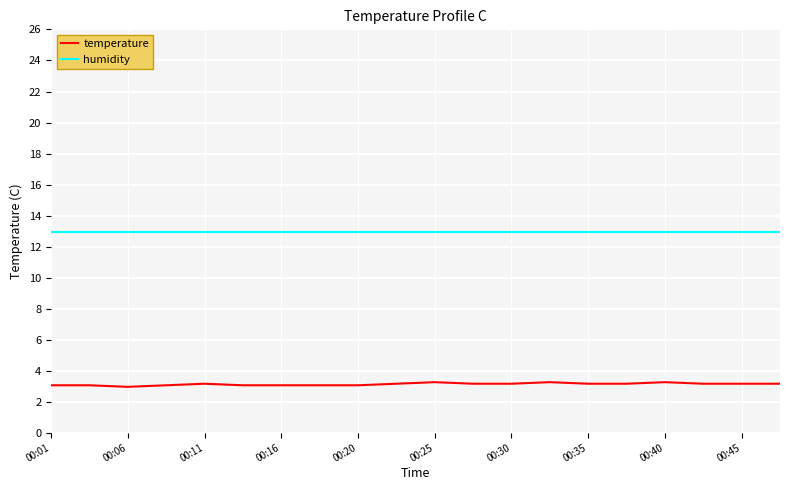

True or false: humidity and temperature intersect in this chart.

False